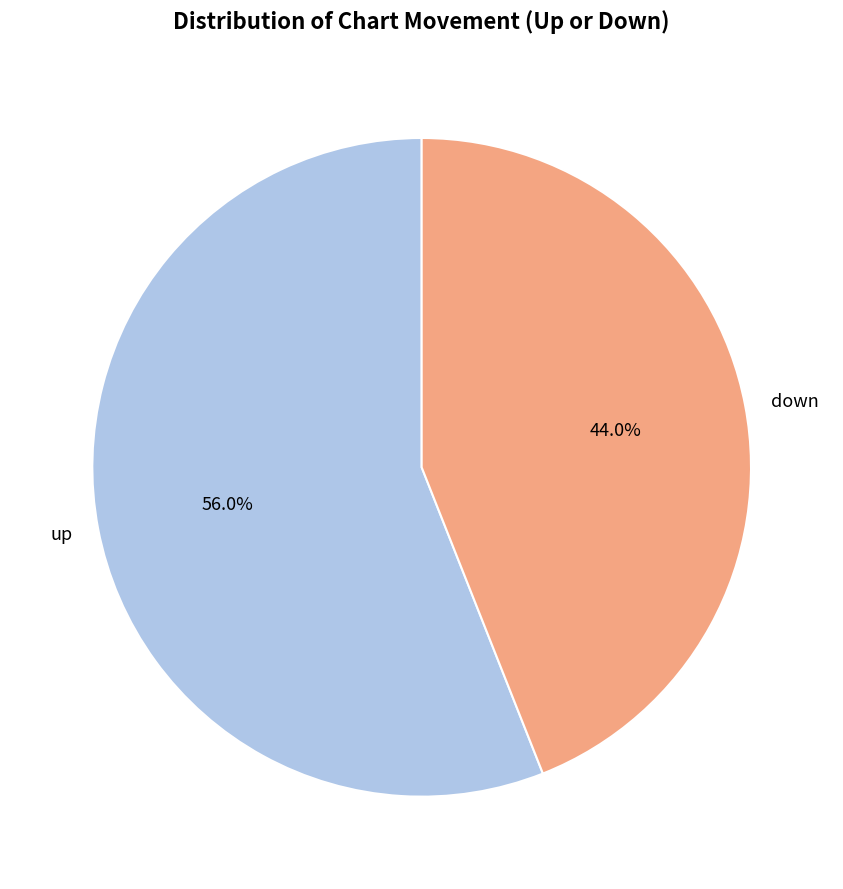

Rank the categories by value from lowest to highest.

down, up